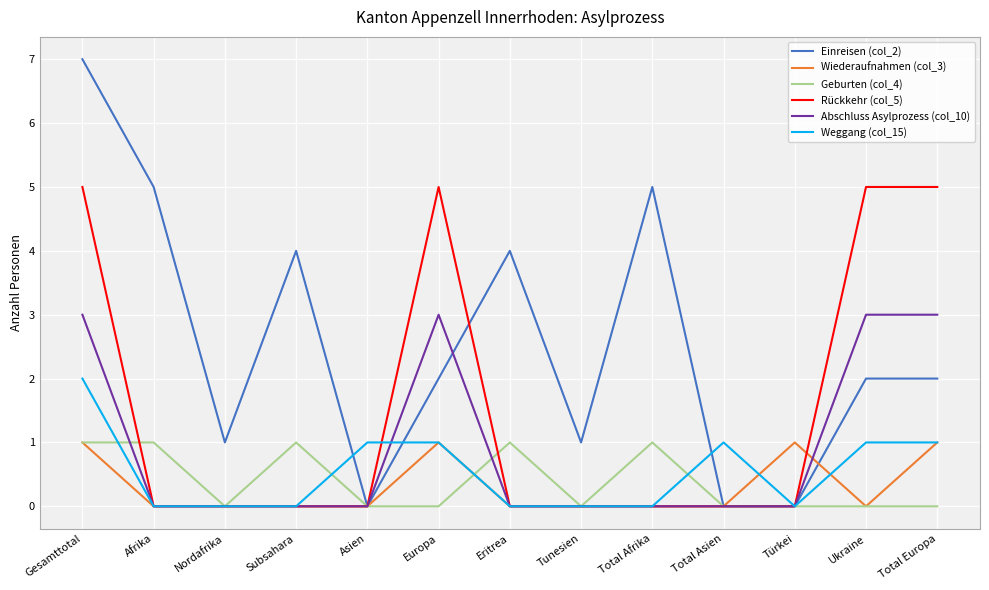

The Rückkehr (col_5) series shows 0 at Afrika. True or false?

True